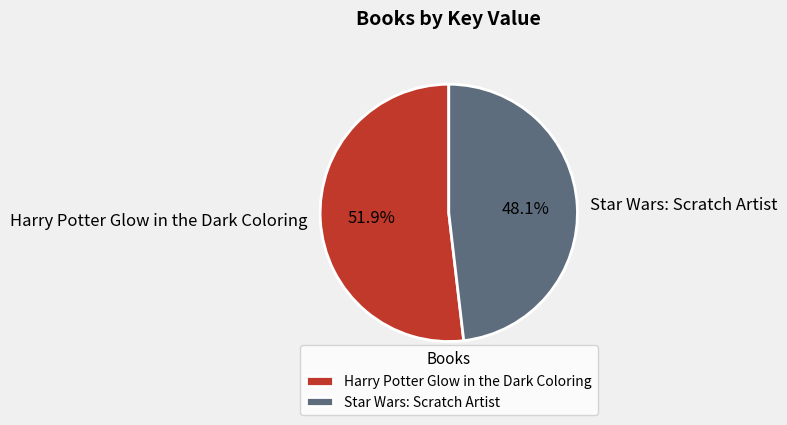

Is it true that Star Wars: Scratch Artist is 61% of the pie?

False